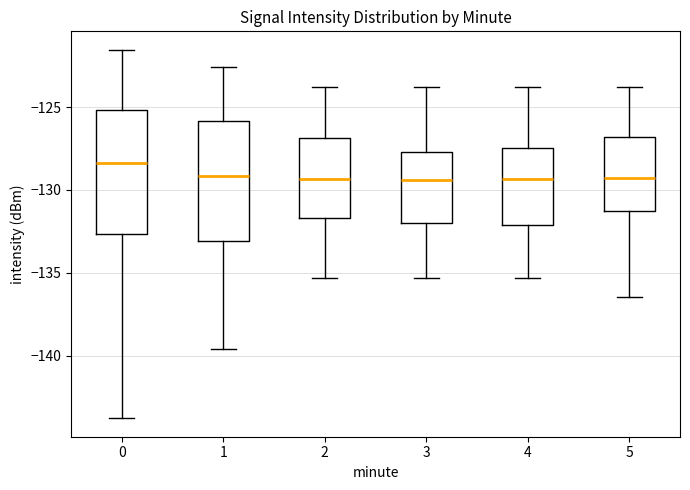

Where does the lower whisker of the box at x = 5 end on the y-axis? The values are not printed on the chart, so give them approximately, as read against the axis.

-136.5